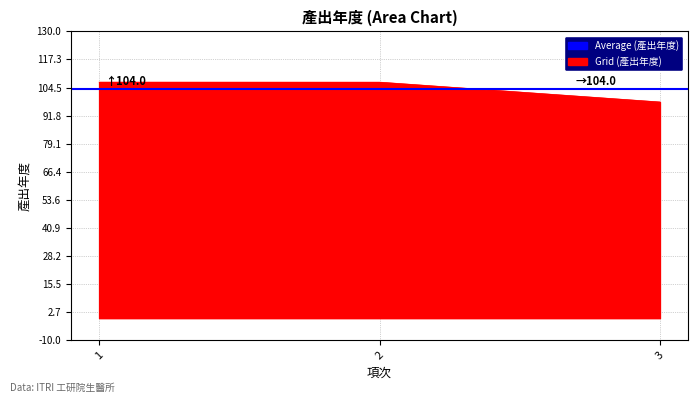

Does the chart display data point markers on the line(s)?

No